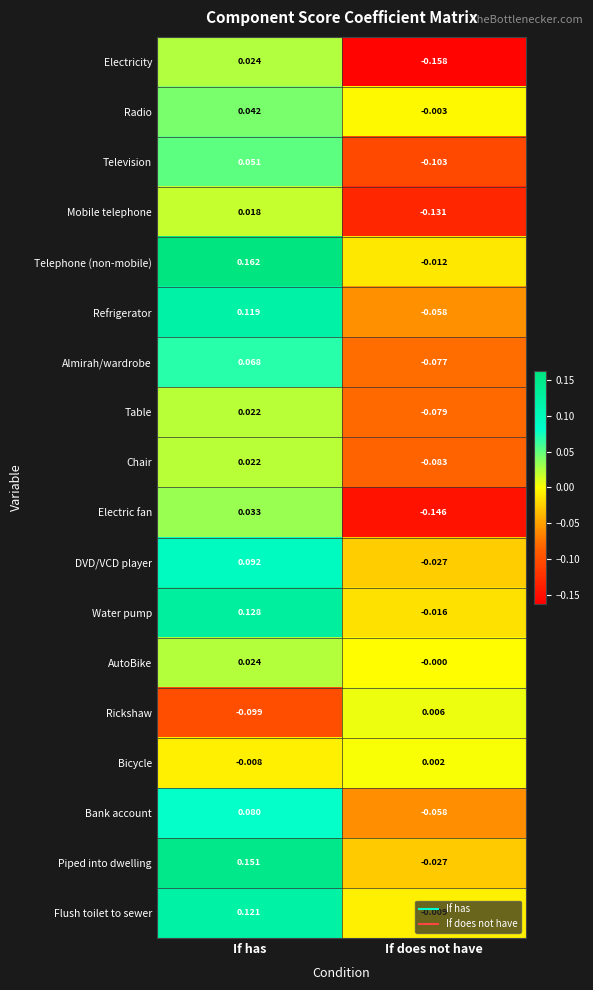

Where is Rickshaw nearest to the value 0?

If does not have